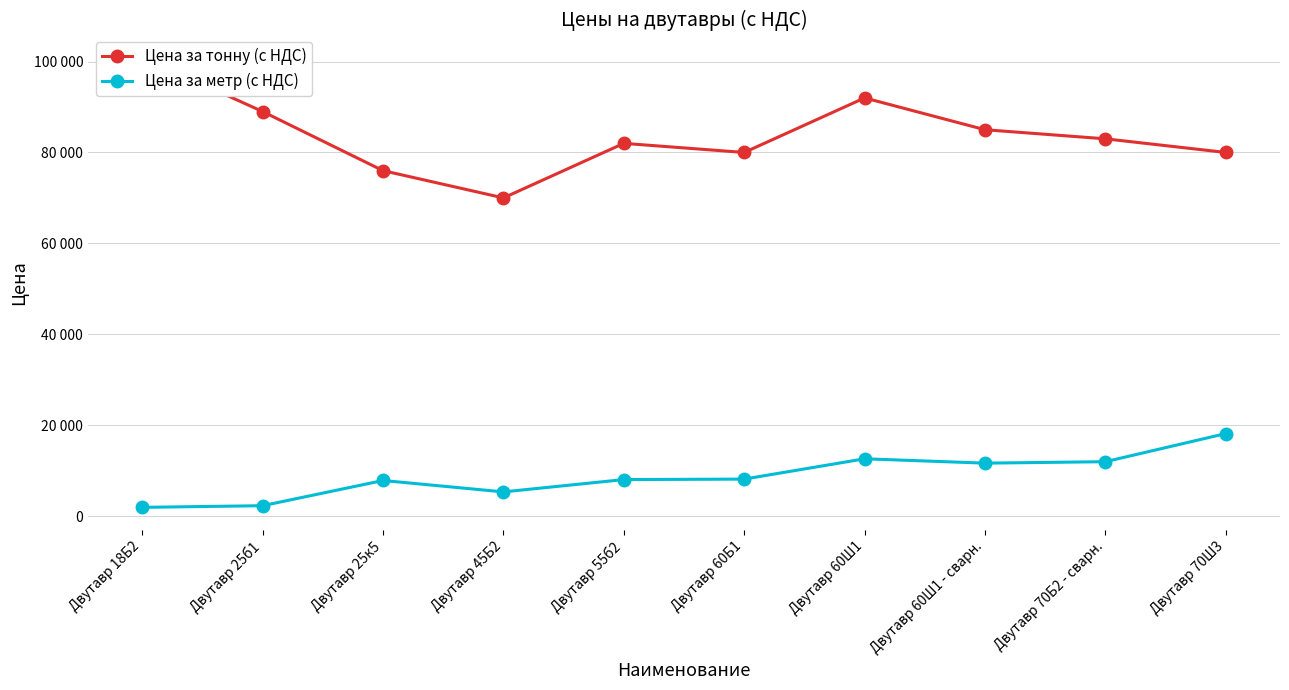

Does the chart have visible grid lines?

Yes